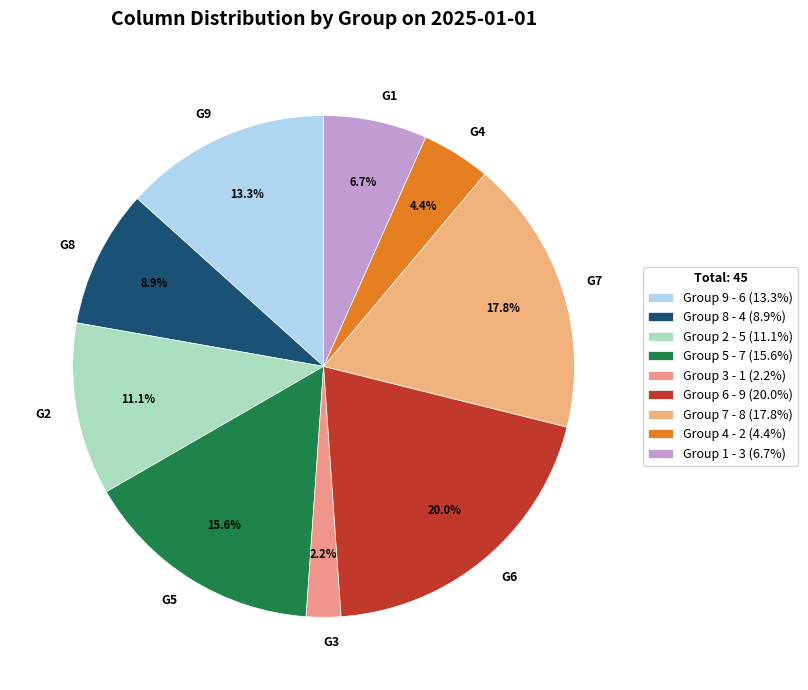

Combined, do G6 and G8 account for over 50%?

No